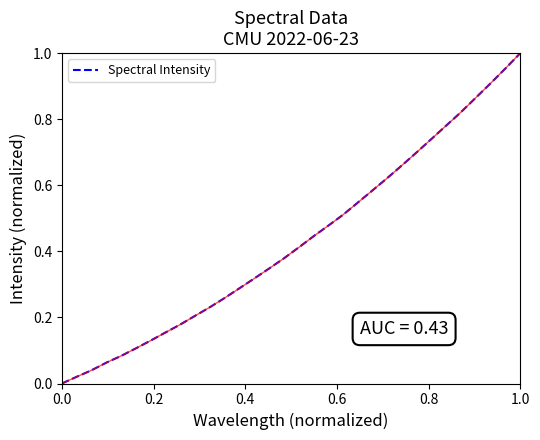

How many lines are shown in the chart?

1